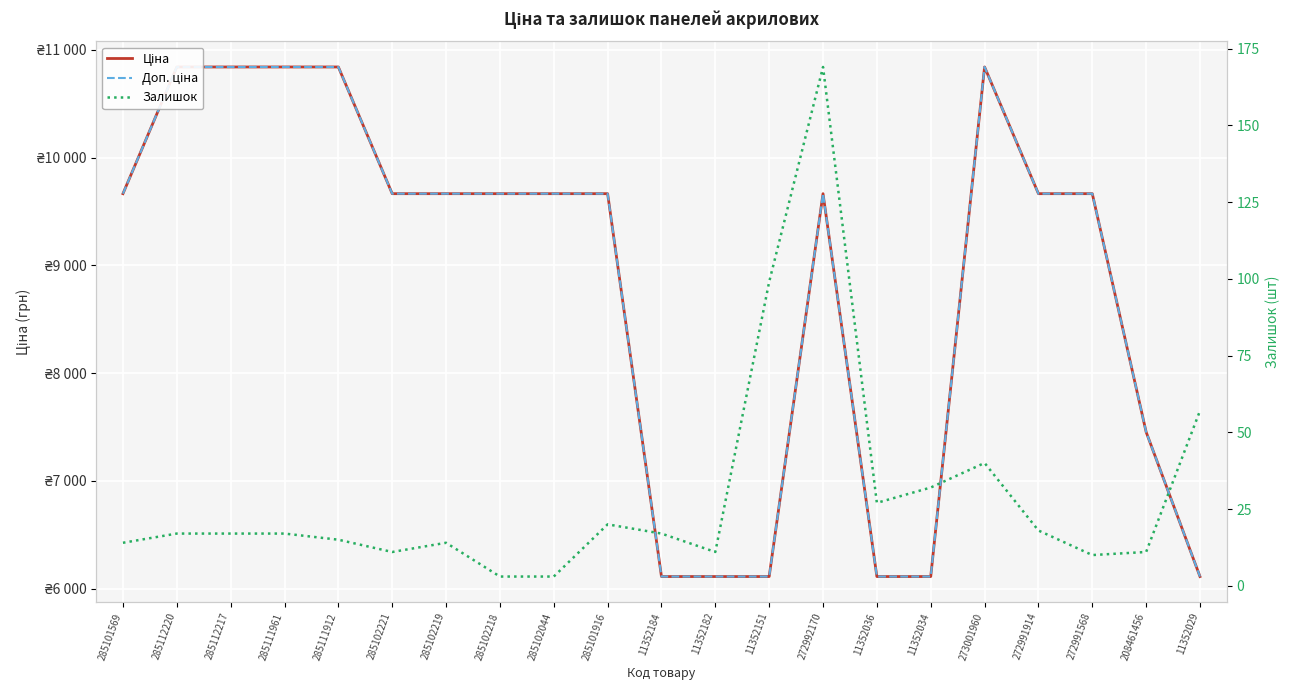

What is the total value across all series at 11352184?

12242.0